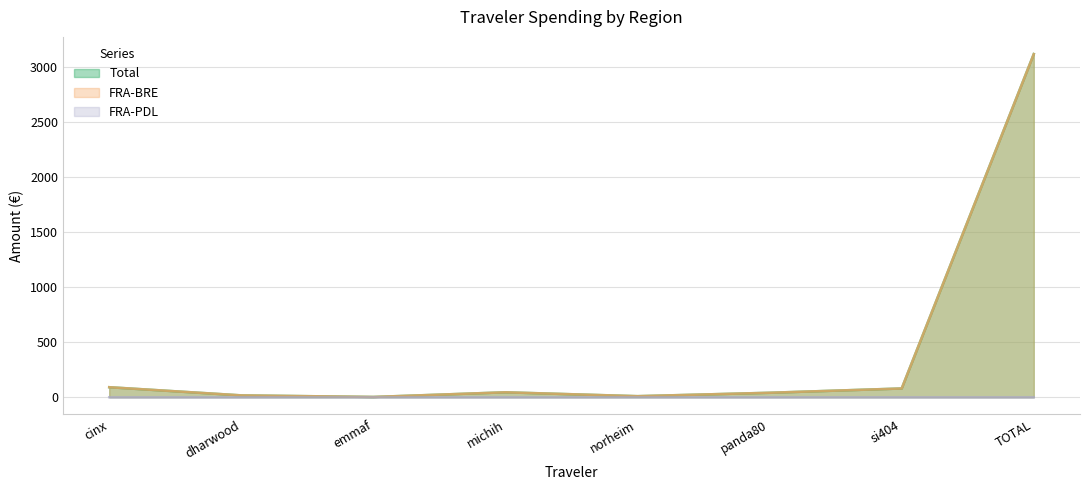

What is the total value across all series at norheim?

19.1